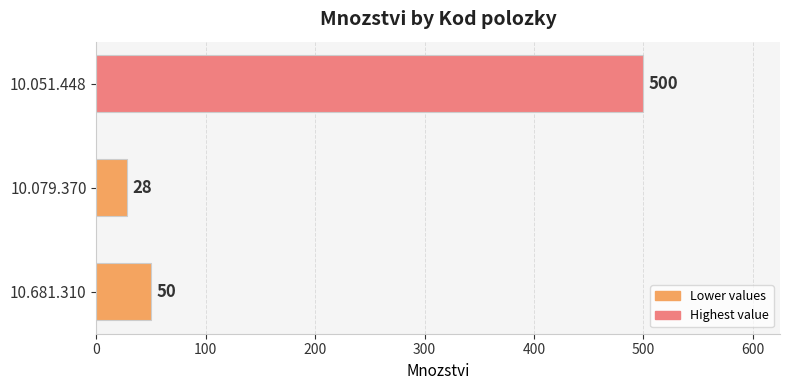

Reading bottom to top, list all the values displayed in this chart.

50	28	500